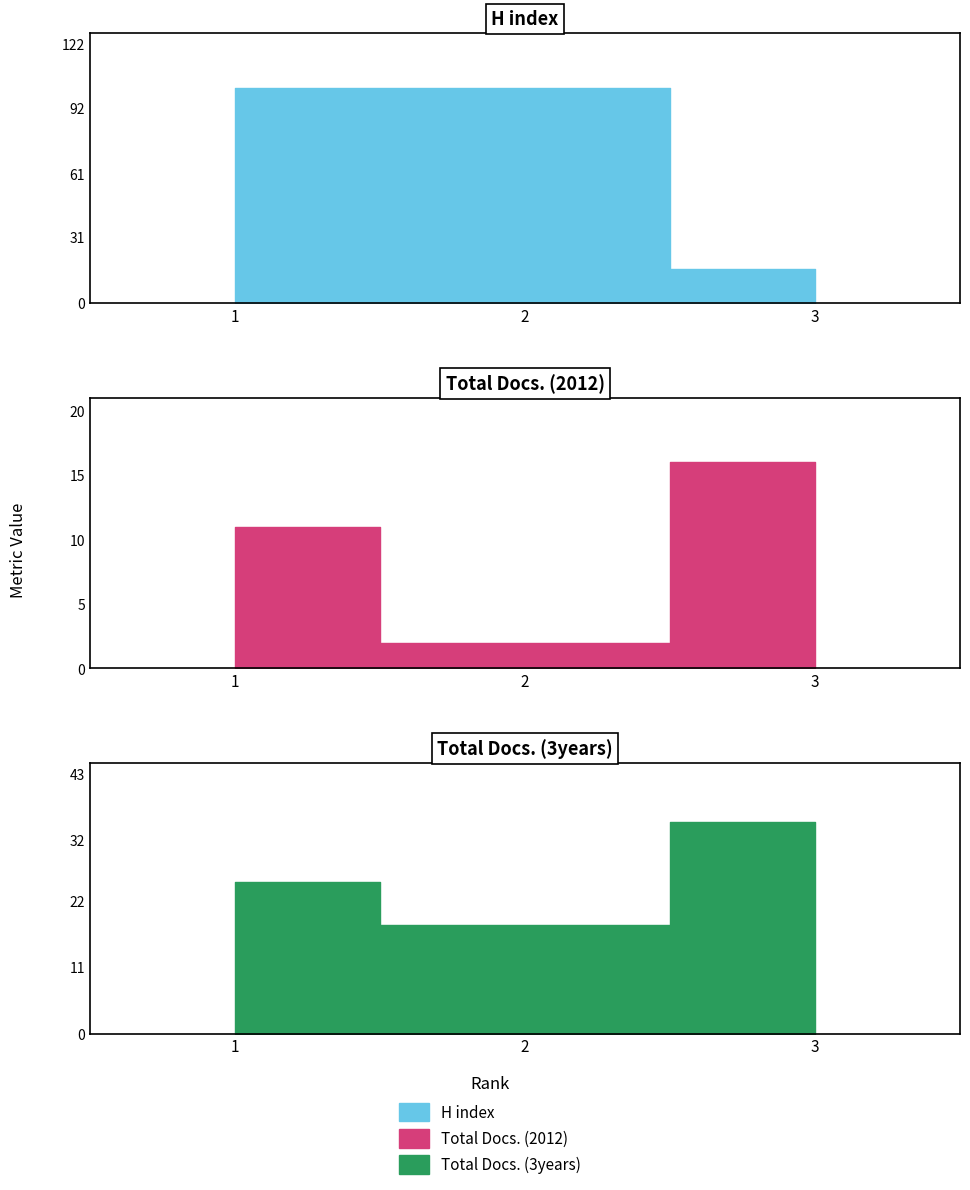

The Total Docs. (3years) series shows 25 at 1. True or false?

True